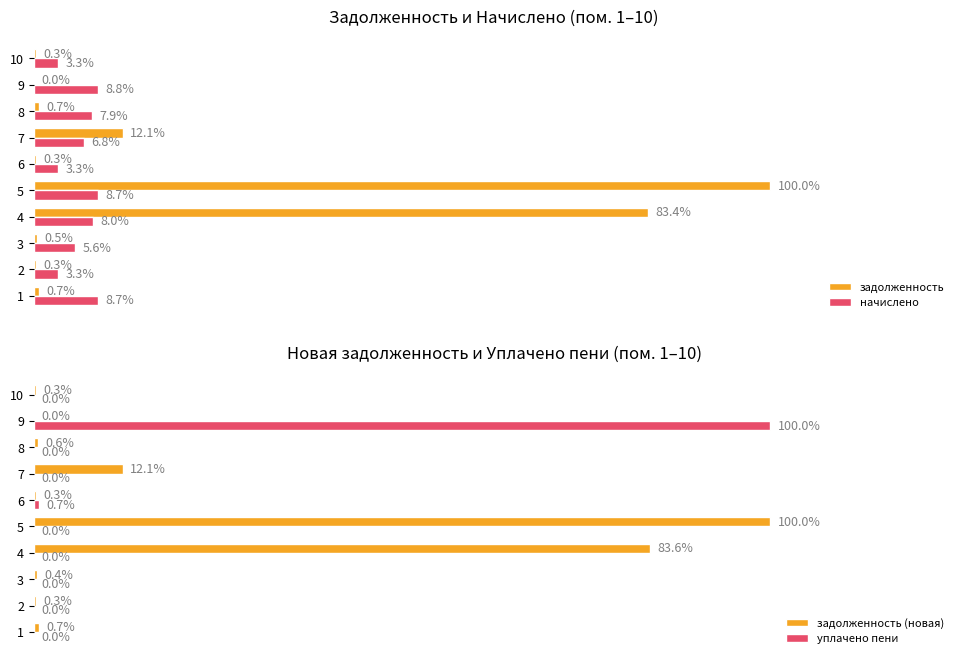

True or false: задолженность (новая) has a value of 0.0 at 2.

False